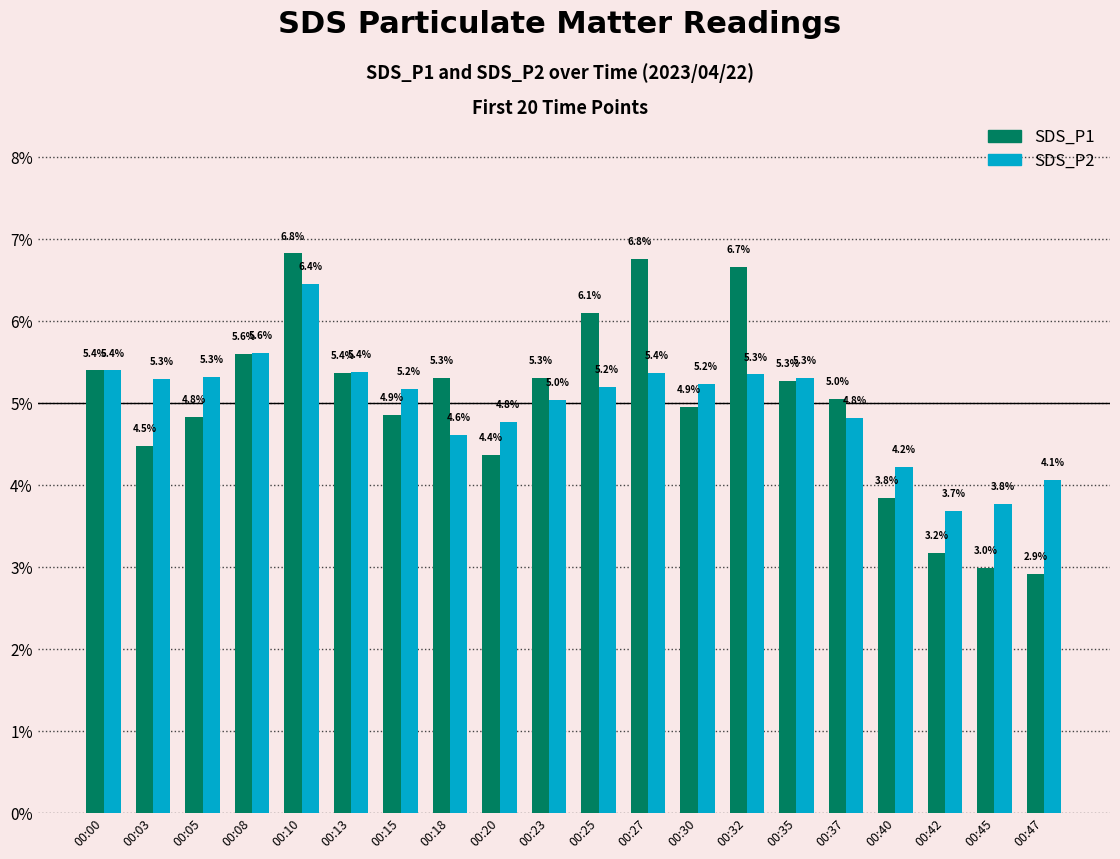

At 00:45, list the series in order from smallest to largest.

SDS_P1, SDS_P2